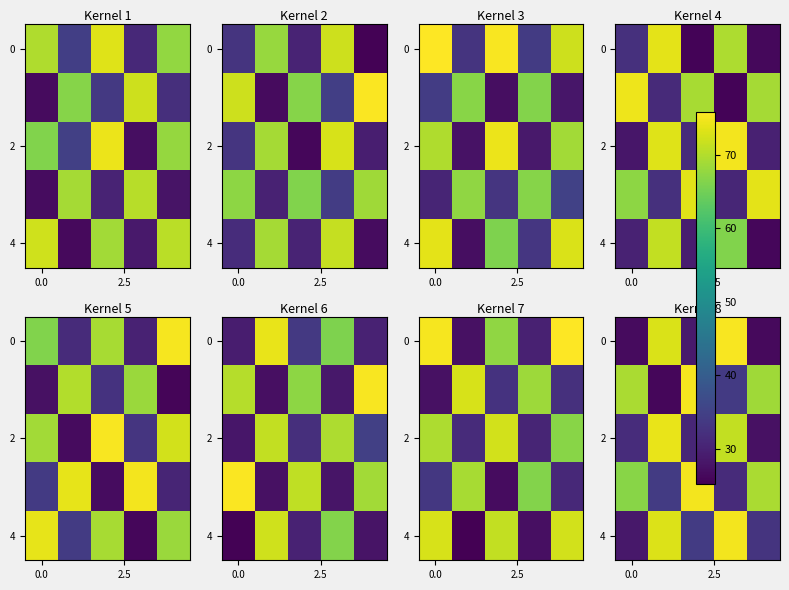

What is the spread (max minus min) of values at 2?

46.4